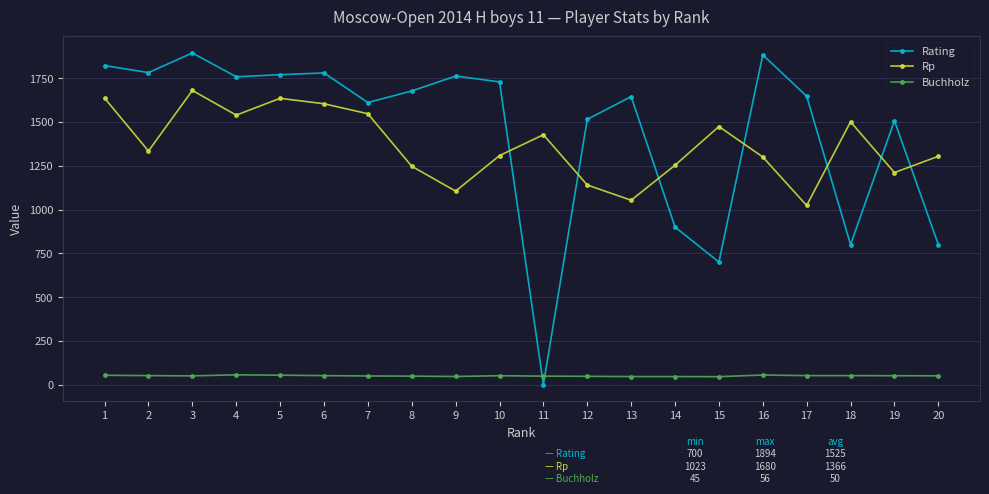

What is the difference between the Rp values at 5 and 20?

331.0